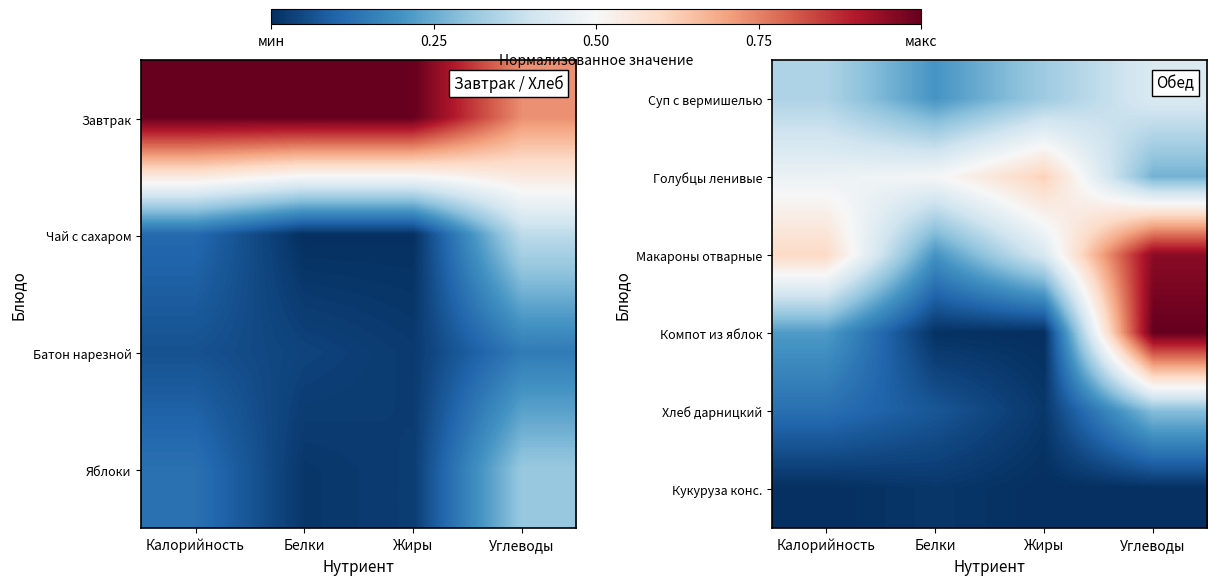

Is the value of Суп с вермишелью at Калорийность greater than the value of Голубцы ленивые at Калорийность?

No